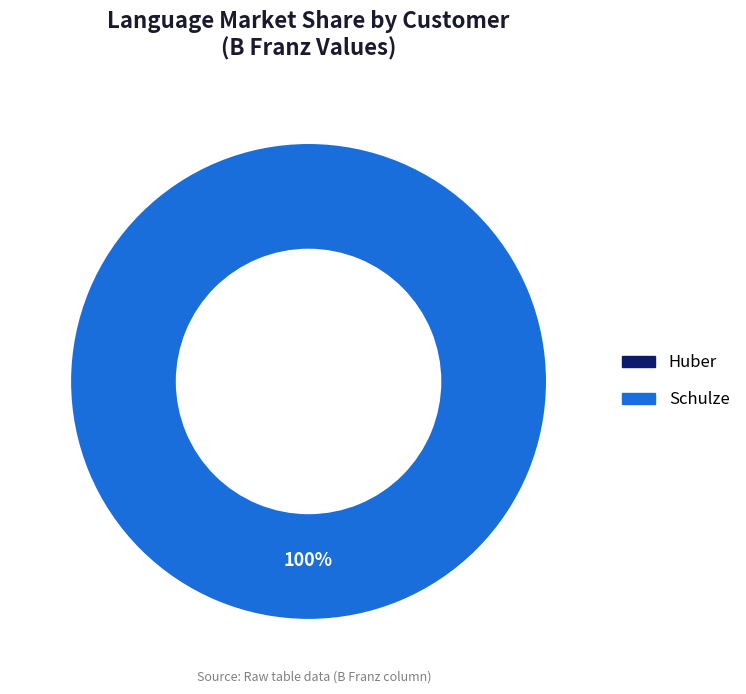

Do Huber and Schulze together represent more than half of the pie?

Yes